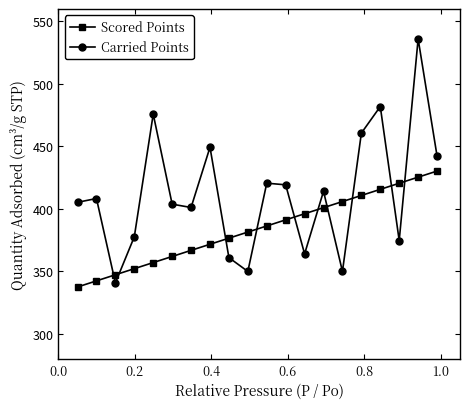

What is the value of the Scored Points point at the 5th from the left?

357.1